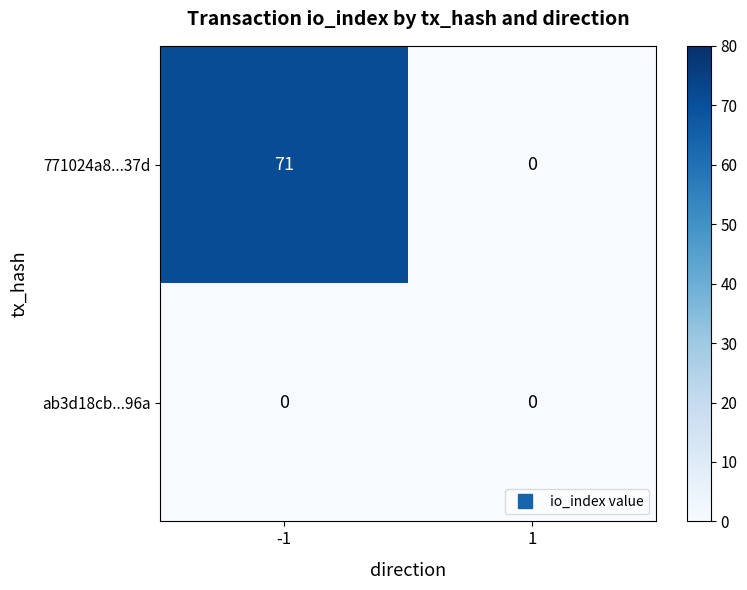

List the series in order of their peak value, lowest first.

ab3d18cb...96a, 771024a8...37d